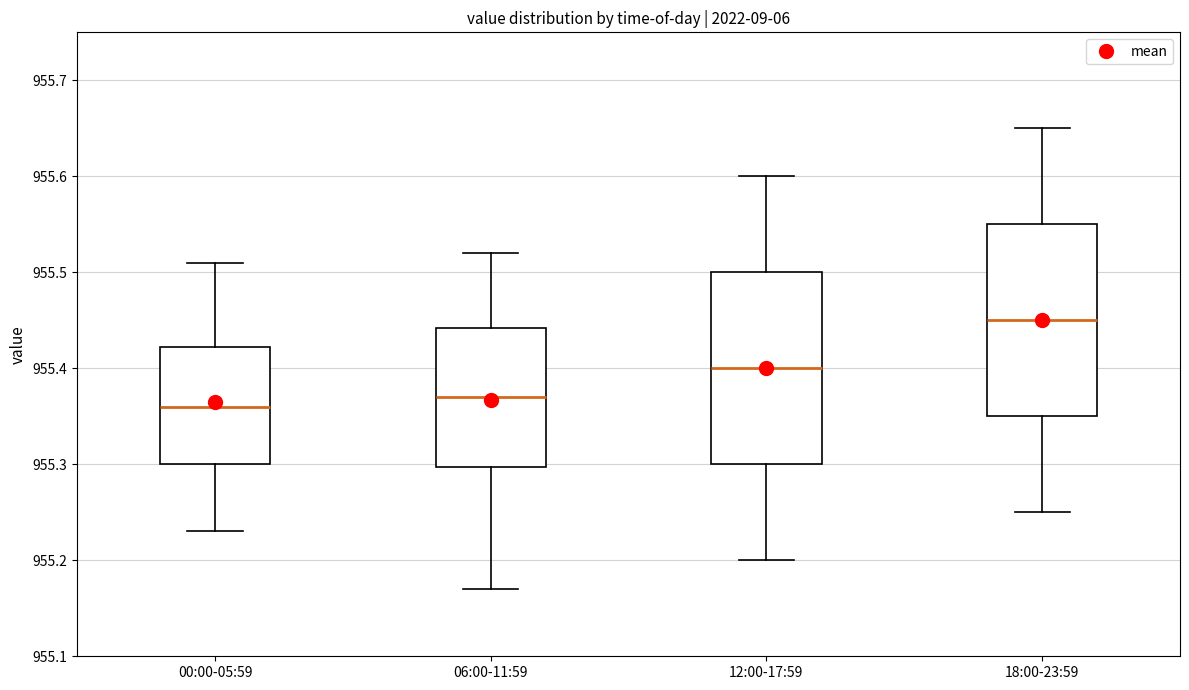

Where is the lower edge of the box for 06:00-11:59 on the y-axis? The values are not printed on the chart, so give them approximately, as read against the axis.

955.30